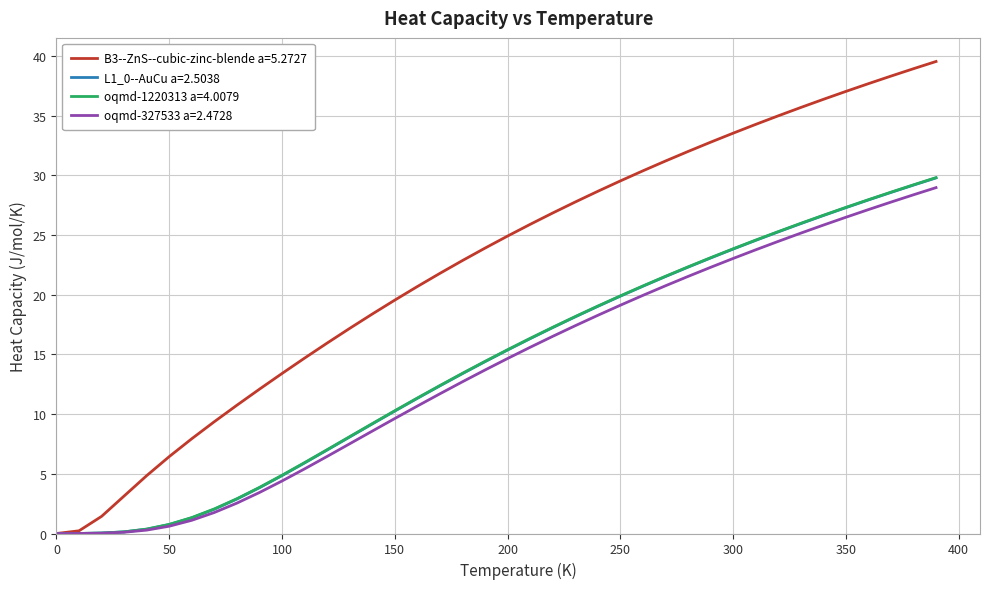

How many lines are shown in the chart?

4